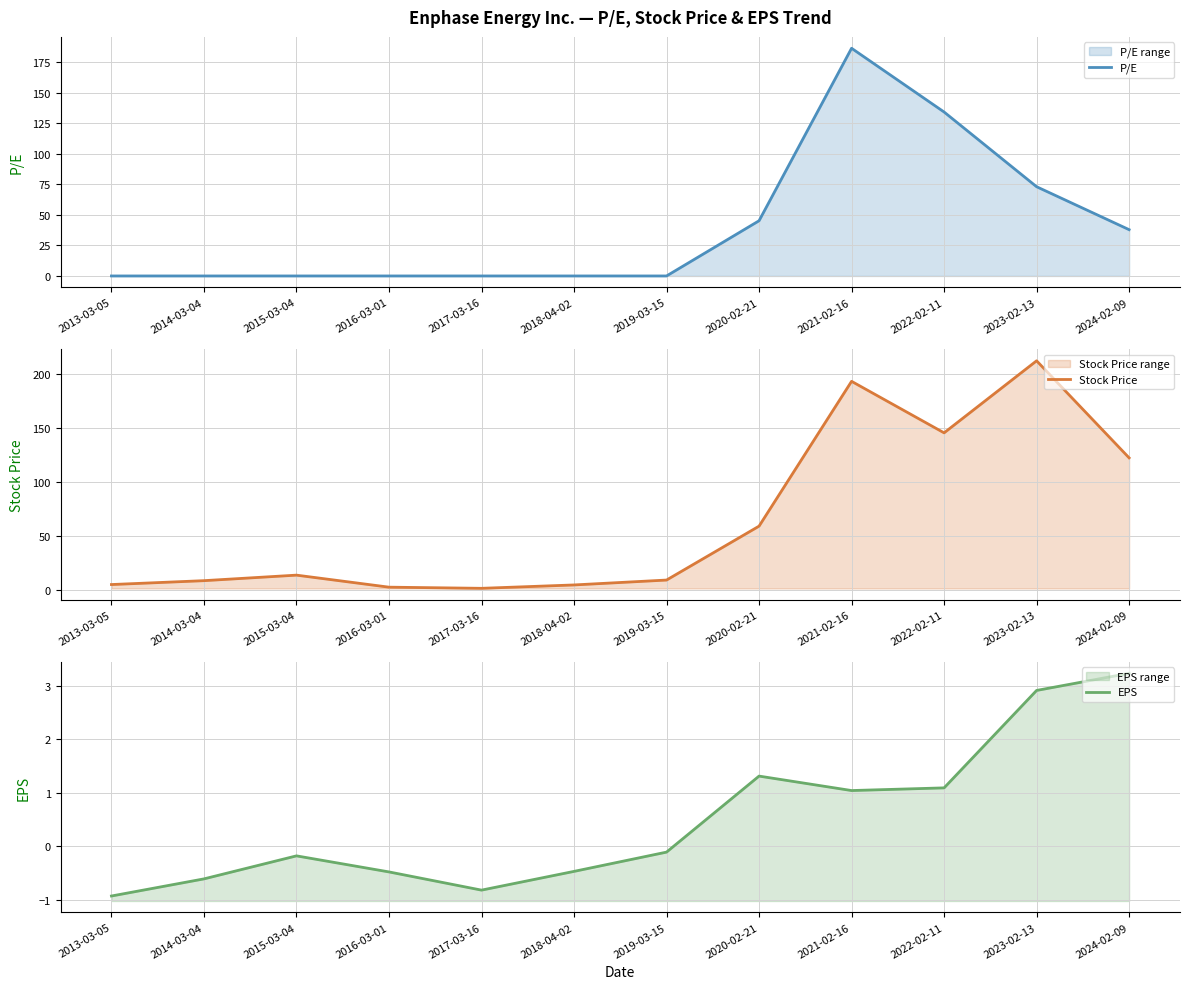

Which series has the widest spread of values?

Stock Price